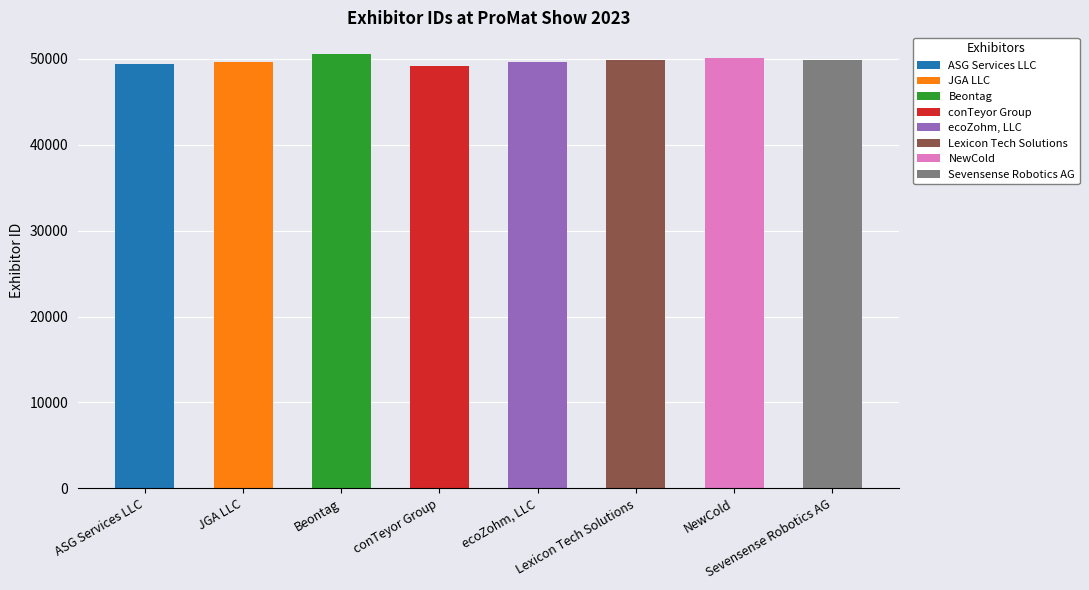

Which category has the highest value across all series?

Beontag